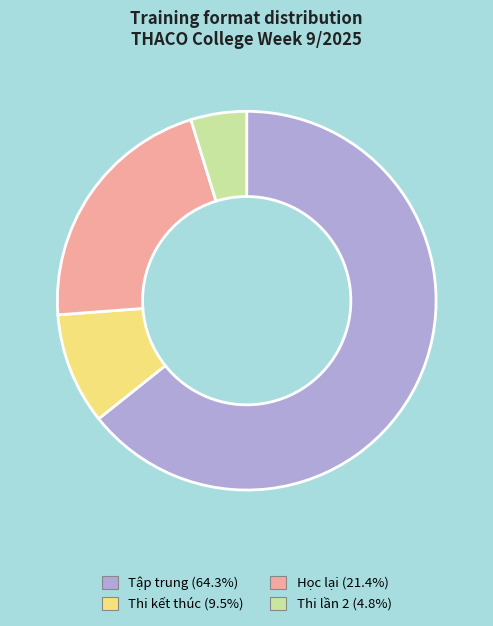

The Thi kết thúc slice represents 25% of the pie. True or false?

False